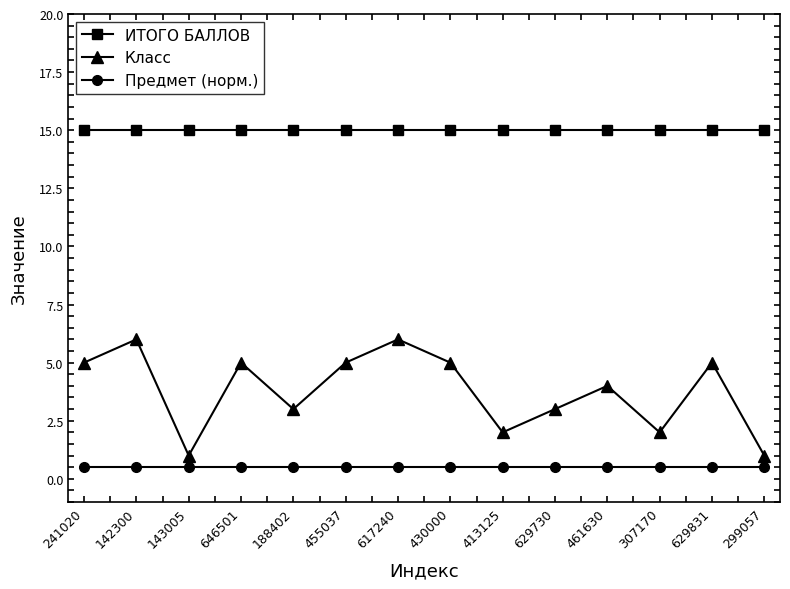

What is the minimum value for Класс?

1.0